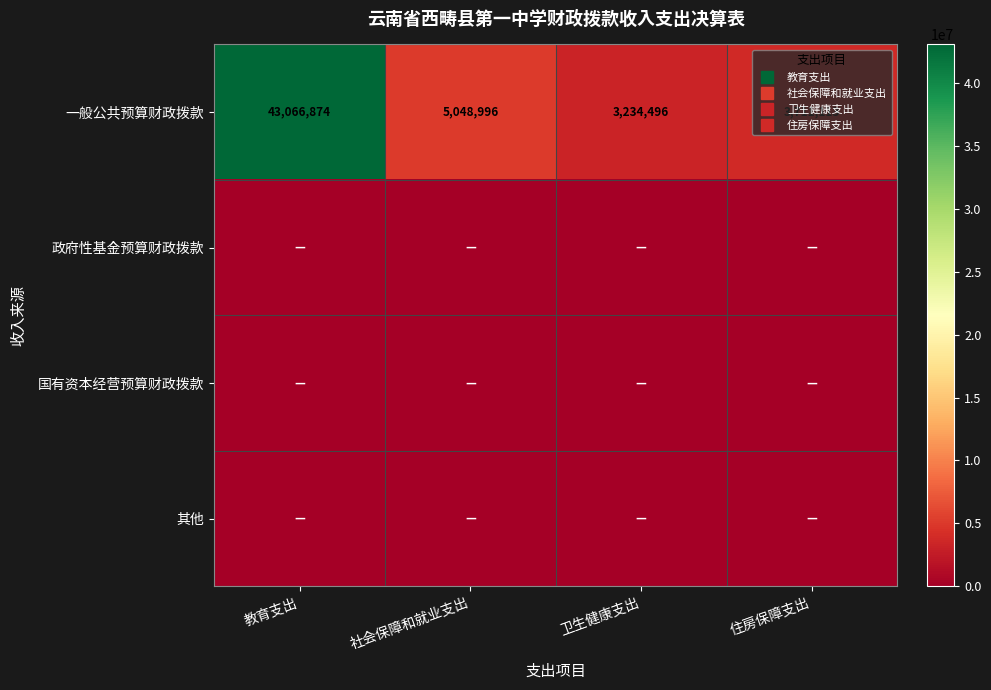

Which label corresponds to the smallest value in the chart?

教育支出